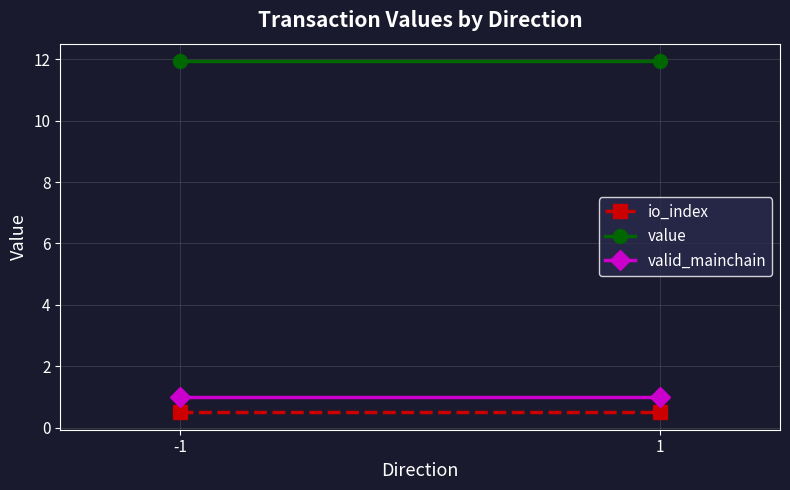

Which series has the largest range (max minus min)?

io_index